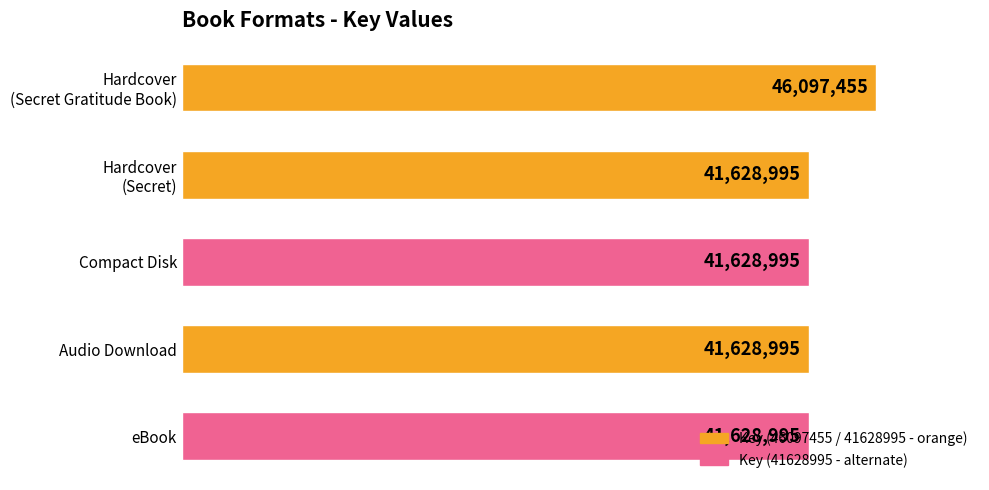

List the labels in order of value, largest first.

Hardcover (Secret Gratitude Book), Hardcover (Secret), Compact Disk, Audio Download, eBook